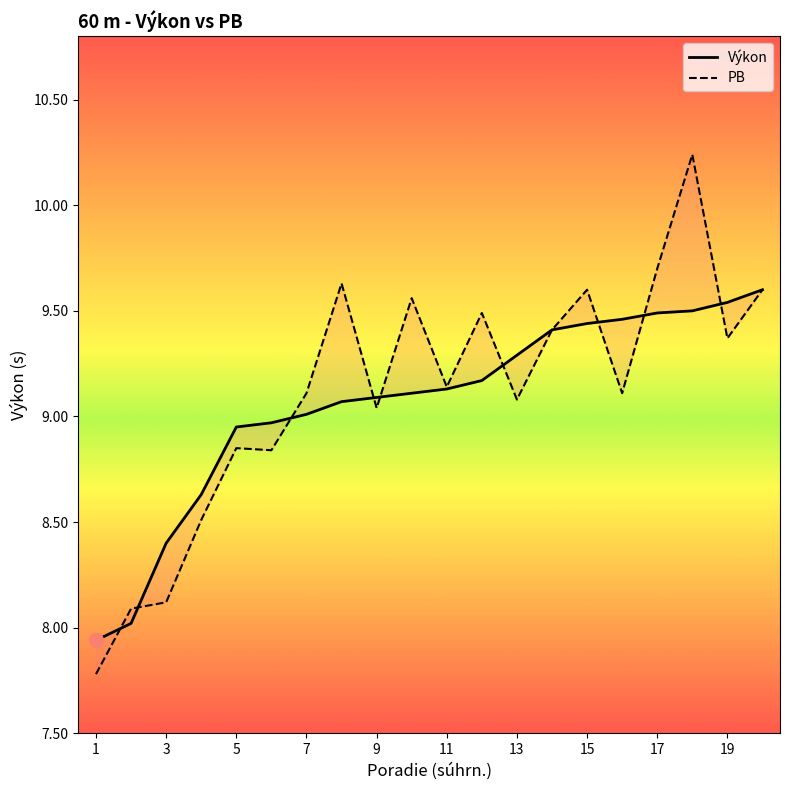

What is the average value of the Výkon series?

9.1